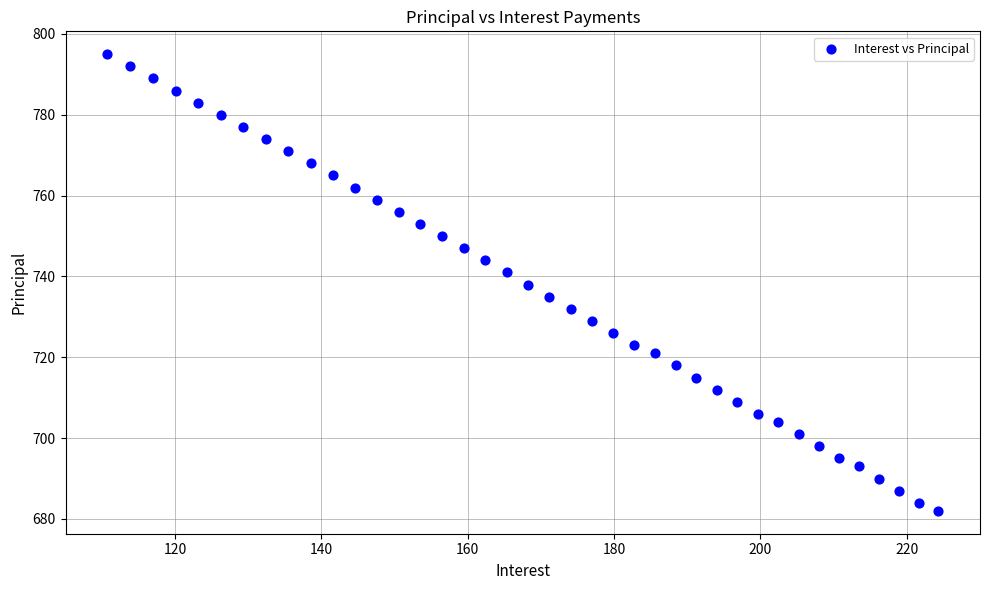

How many data points are displayed?

40